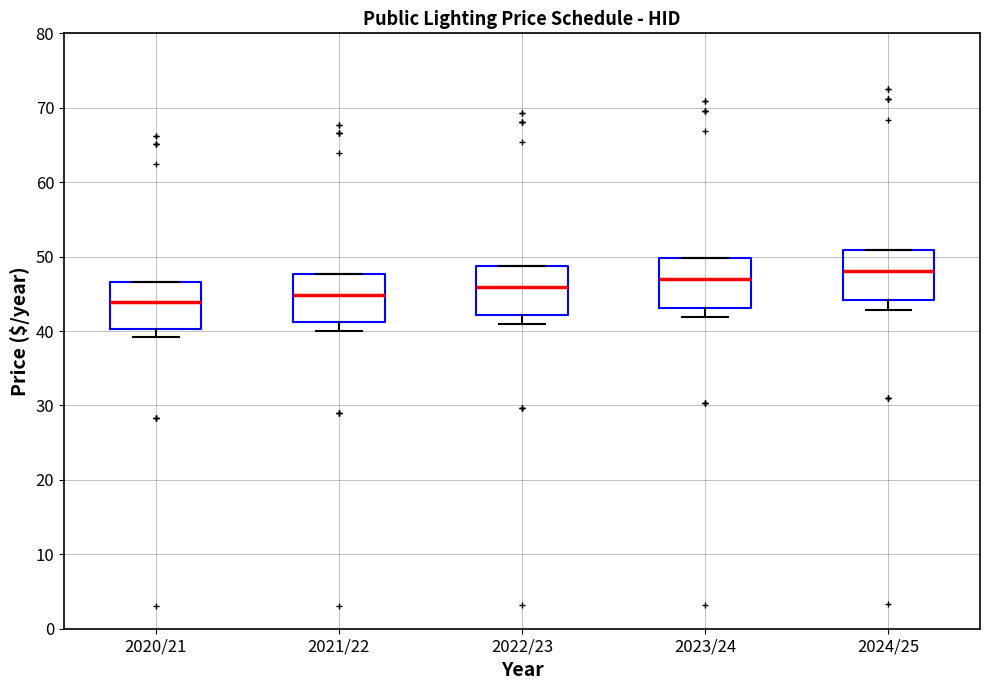

Where is the lower edge of the box for 2021/22 on the y-axis? The values are not printed on the chart, so give them approximately, as read against the axis.

41